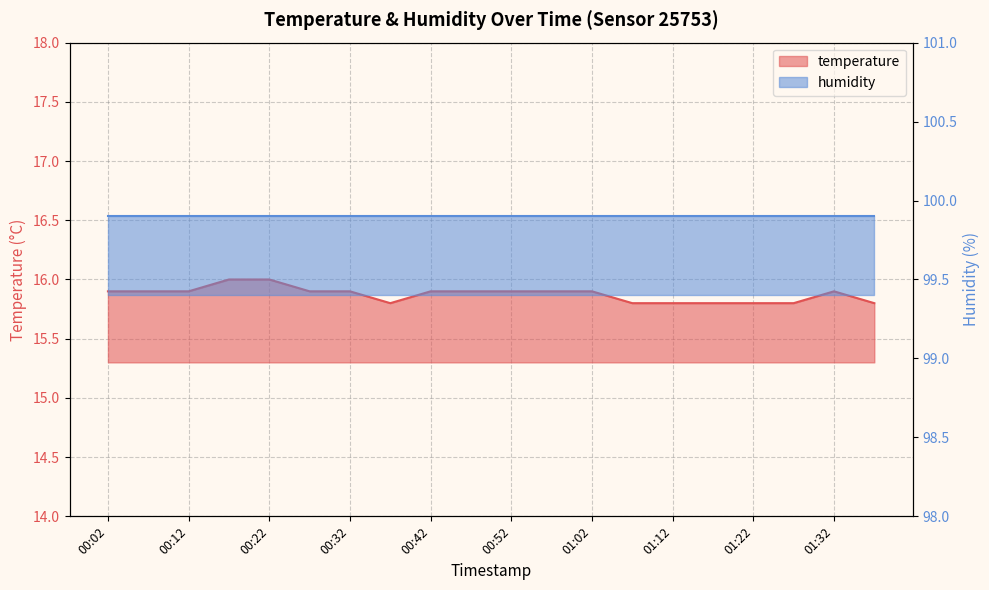

The chart shows a value of 10.5 at 01:02. True or false?

False